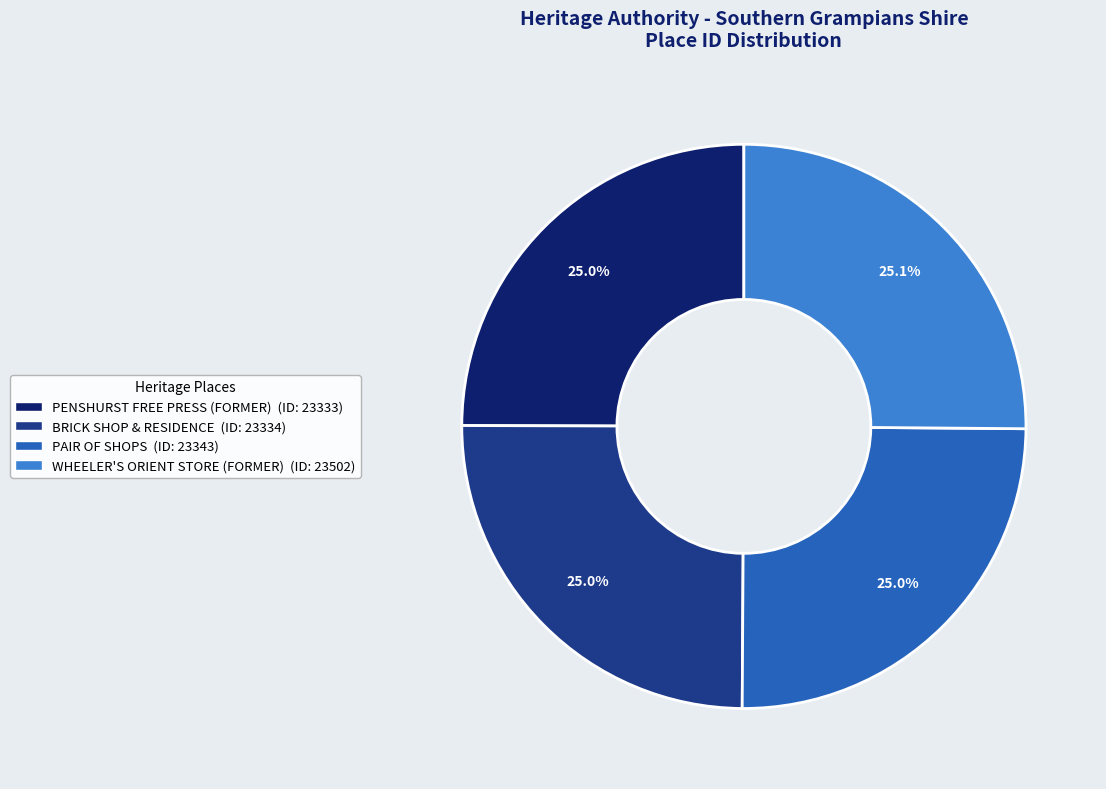

Does WHEELER'S ORIENT STORE (FORMER) represent more than half of the total?

No